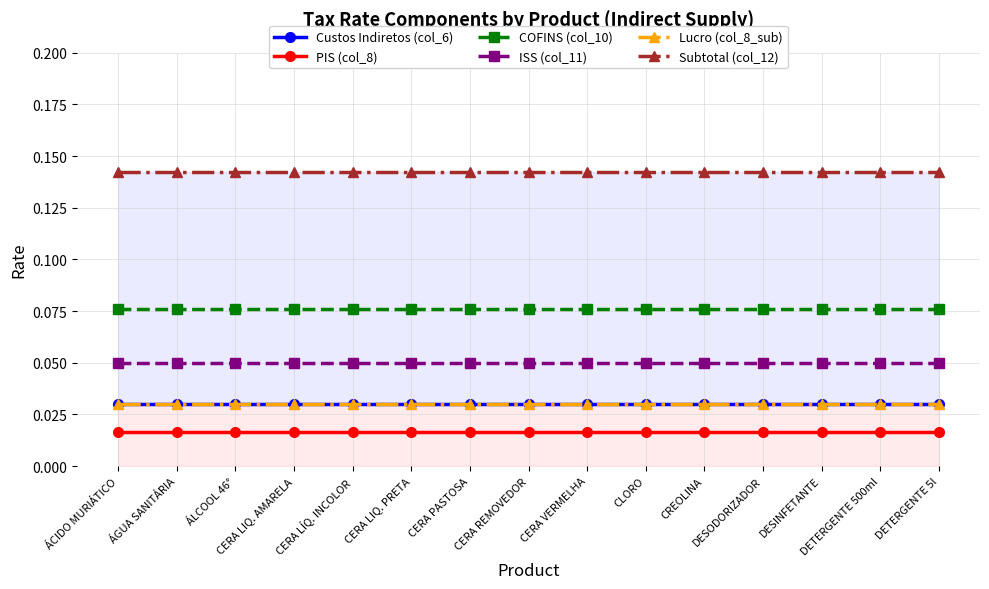

What are all the series names shown in the legend?

Custos Indiretos (col_6), PIS (col_8), COFINS (col_10), ISS (col_11), Lucro (col_8_sub), Subtotal (col_12)